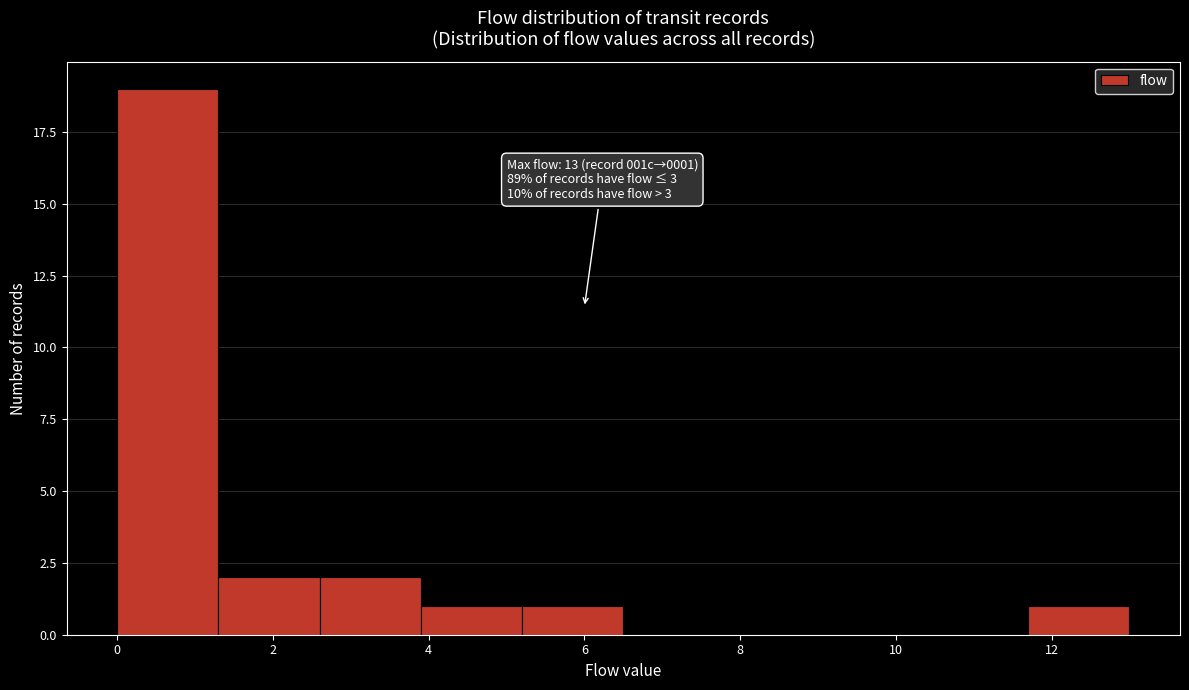

Which range on the x-axis has the tallest bar?

0.0 to 1.3